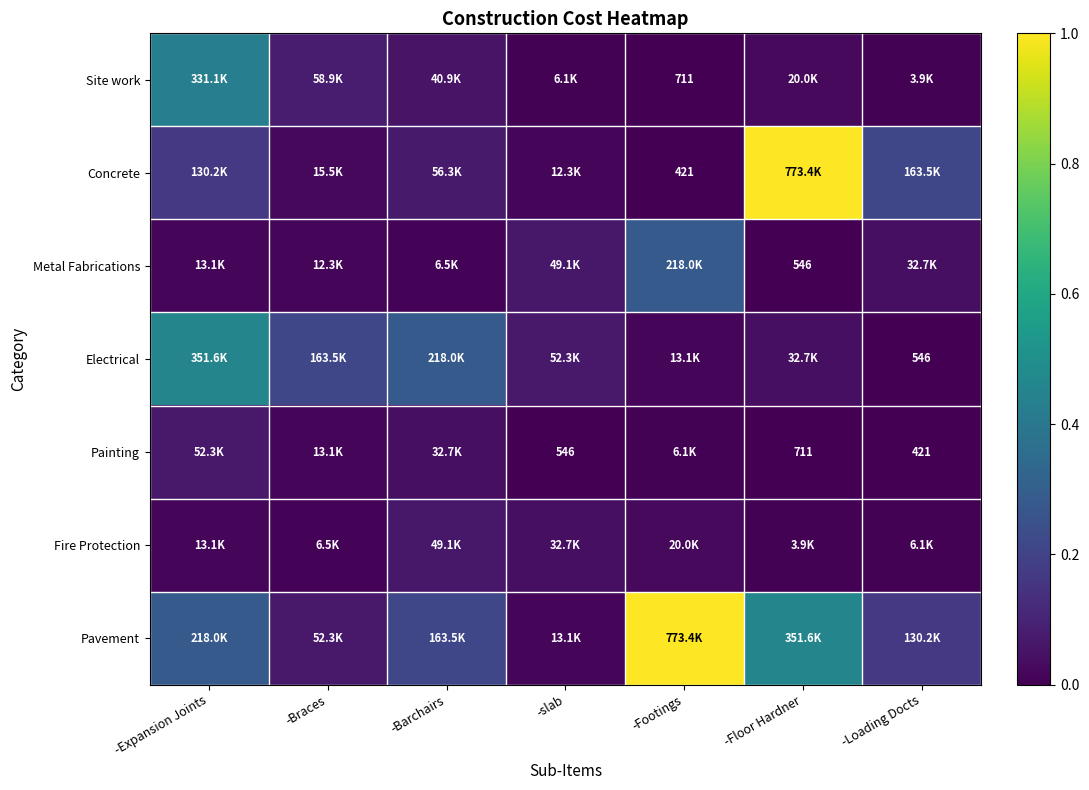

What is the total value across all series at -slab?

0.2